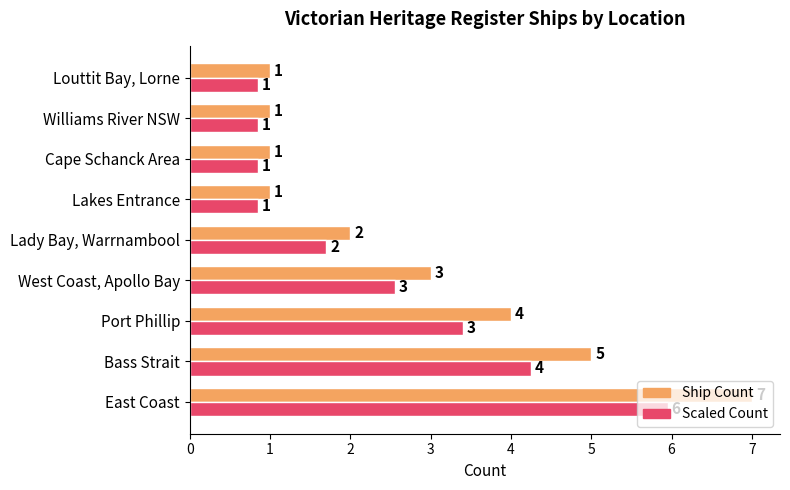

What are all the series names shown in the legend?

Ship Count, Scaled Count